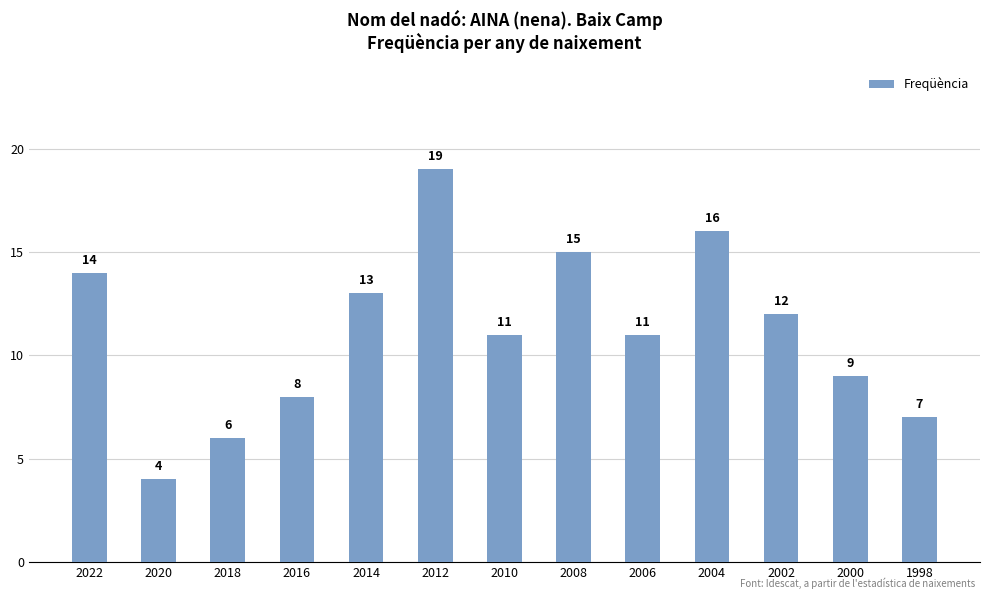

Reading left to right, what are all the values shown in this chart?

14	4	6	8	13	19	11	15	11	16	12	9	7